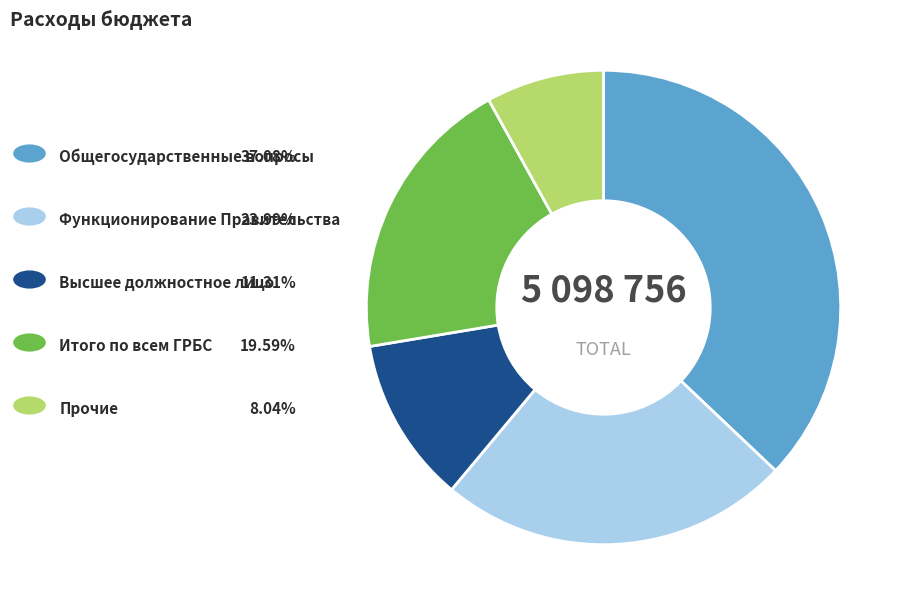

Is there any slice that represents more than half of the pie?

No